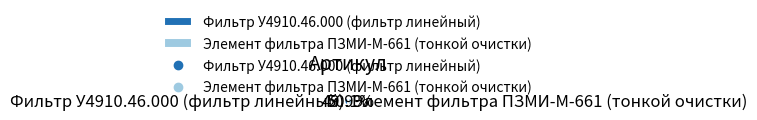

Does any single category account for the majority?

Yes